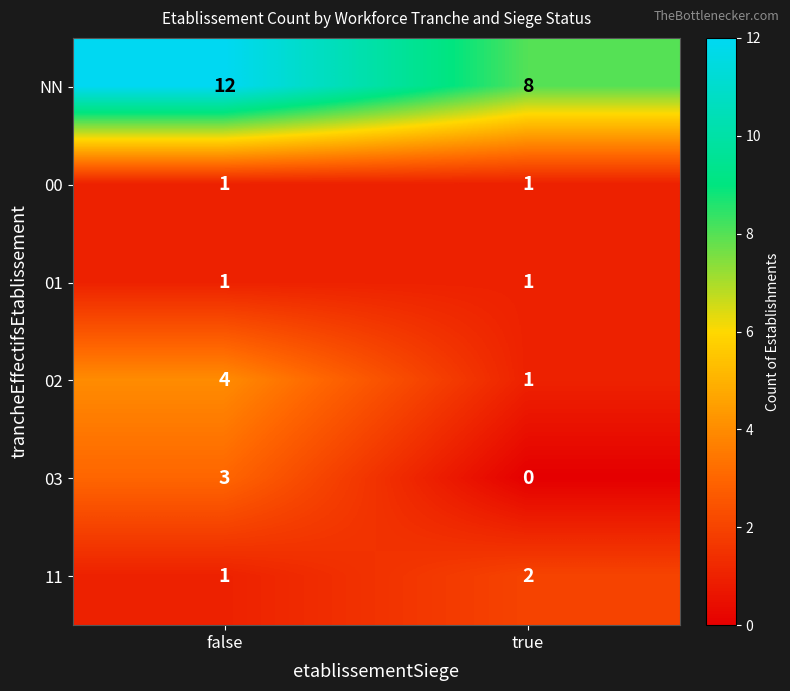

At which category is the sum across all series the highest?

false